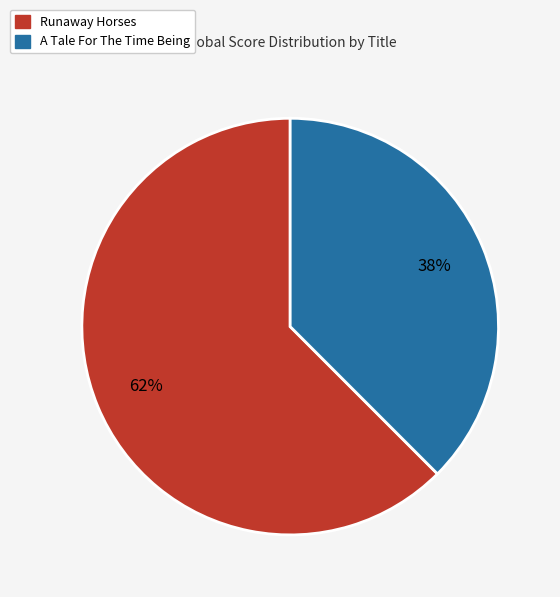

Is it true that A Tale For The Time Being is 50% of the pie?

False